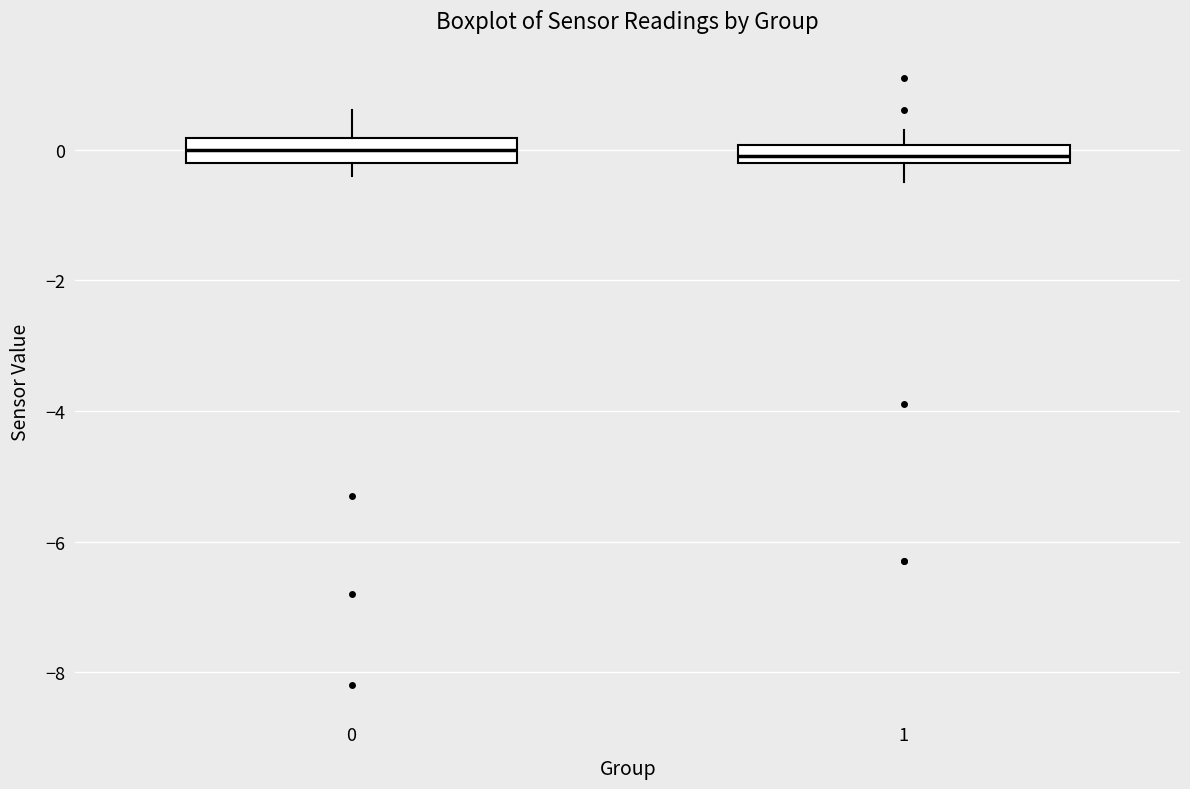

Where is the upper edge of the box at x = 1 on the y-axis? The values are not printed on the chart, so give them approximately, as read against the axis.

0.0